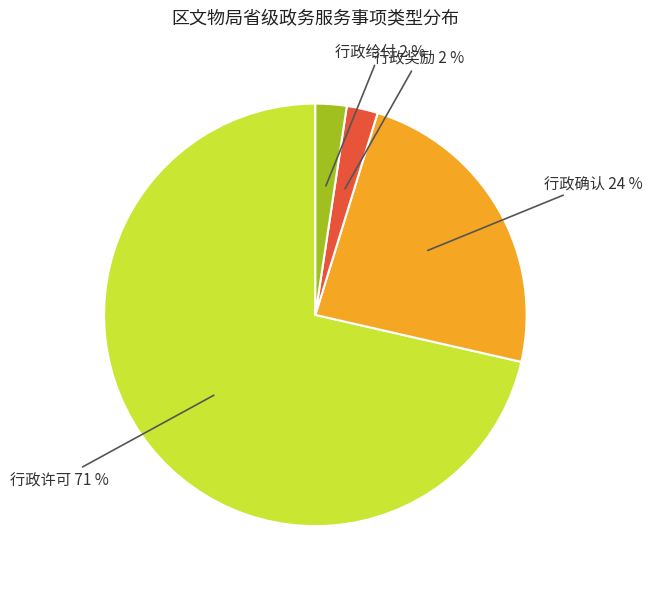

To the nearest percent, what is the combined percentage of 行政许可 and 行政给付?

74%